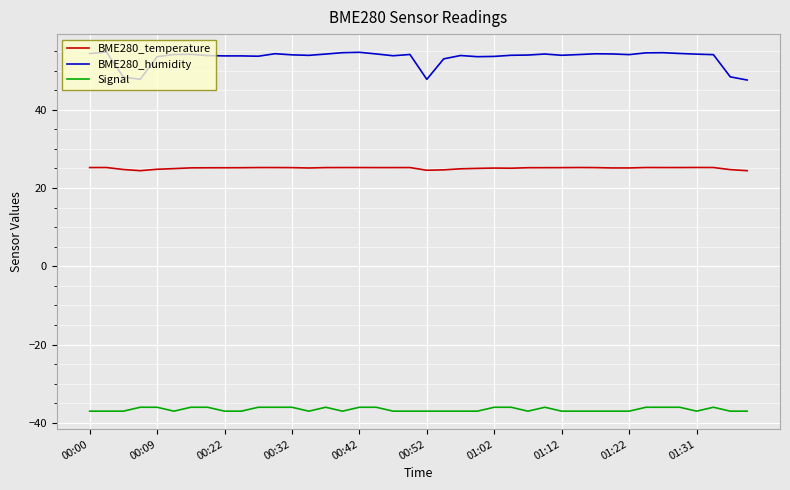

Which series has the largest total across all categories?

BME280_humidity